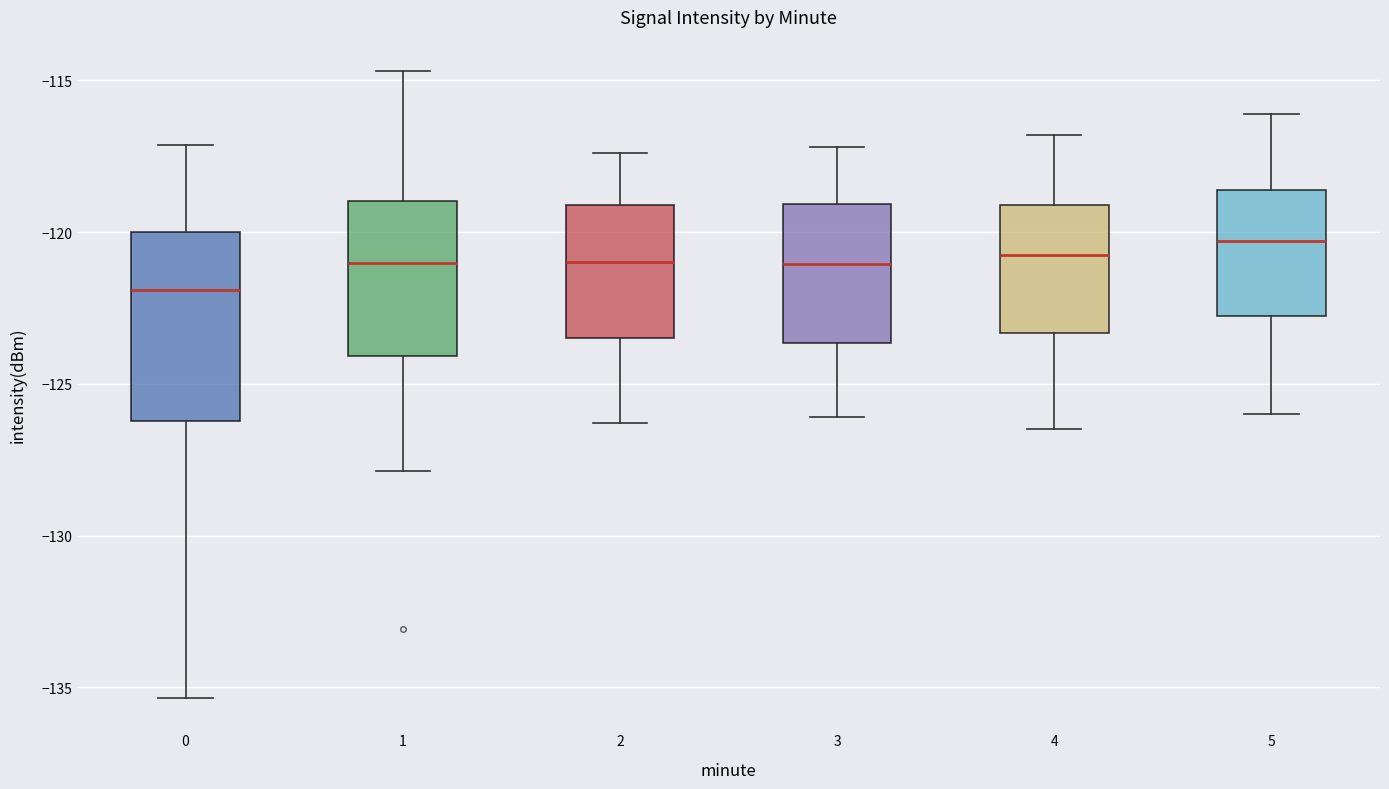

Reading left to right, transcribe this box plot: for each box, give where its median line is, the range the box spans, and where its two whiskers end, as read against the y-axis. The values are not printed on the chart, so give them approximately, as read against the axis.

0: median -122.0, box -126.0 to -120.0, whiskers -135.5 to -117.0
1: median -121.0, box -124.0 to -119.0, whiskers -128.0 to -114.5
2: median -121.0, box -123.5 to -119.0, whiskers -126.5 to -117.5
3: median -121.0, box -123.5 to -119.0, whiskers -126.0 to -117.0
4: median -120.5, box -123.5 to -119.0, whiskers -126.5 to -117.0
5: median -120.5, box -122.5 to -118.5, whiskers -126.0 to -116.0